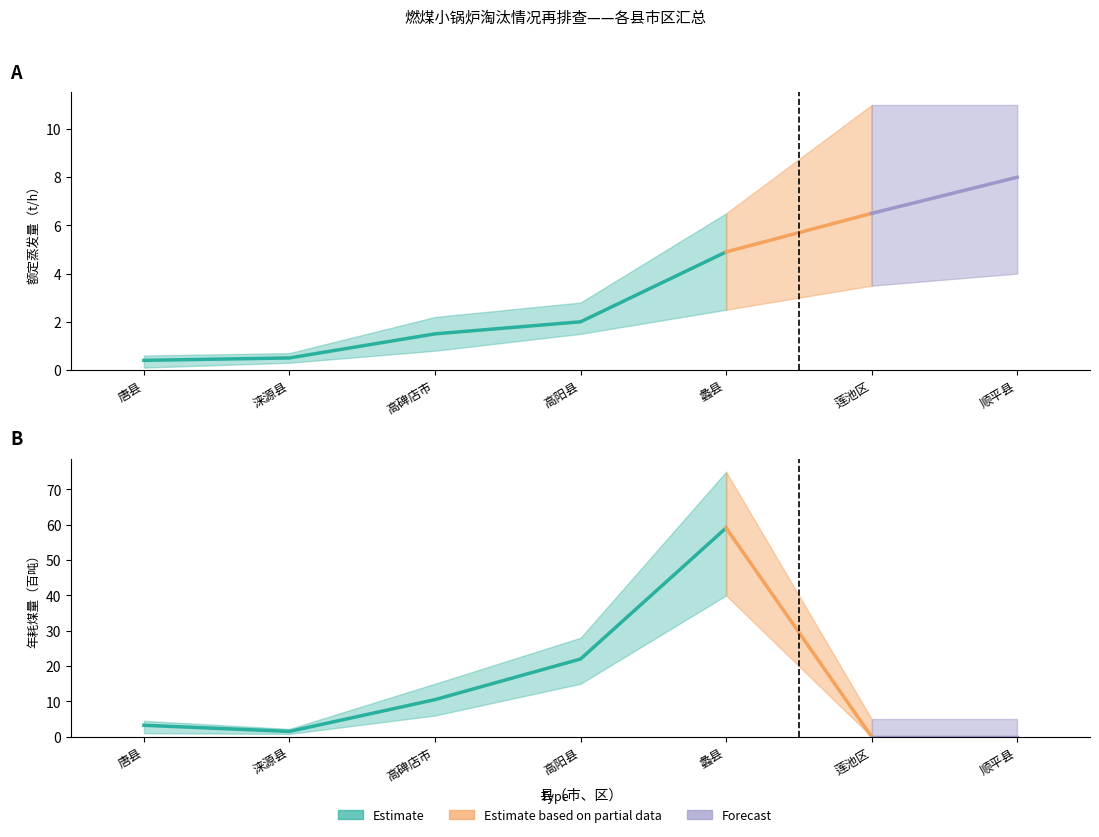

What is the difference between the second highest and minimum values in the 年耗煤量（百吨） series?

22.0